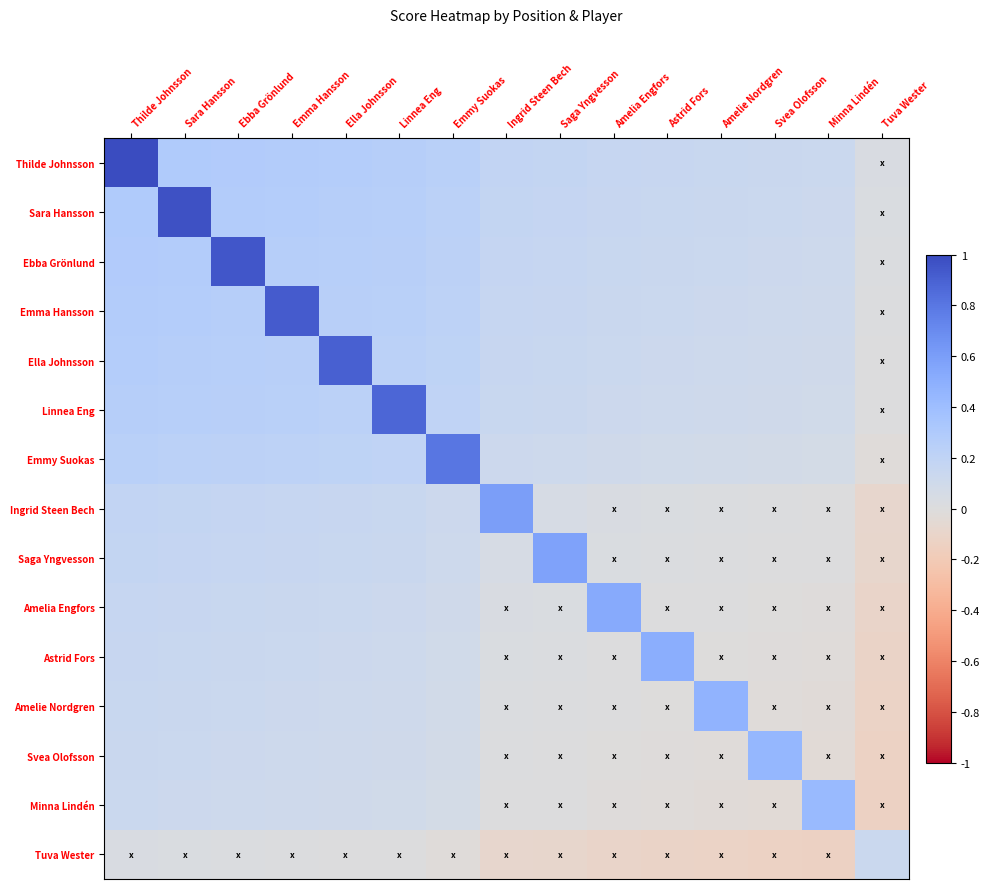

What is the difference between the highest and lowest values at Astrid Fors?

0.6